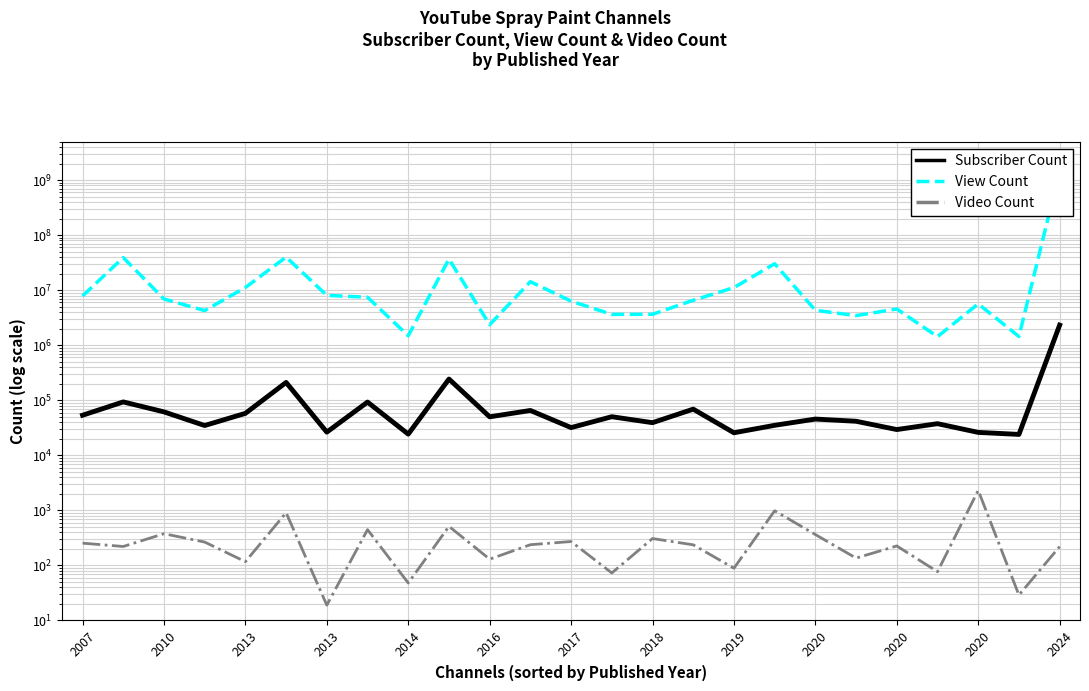

How many interior local peaks does the Subscriber Count series have?

9